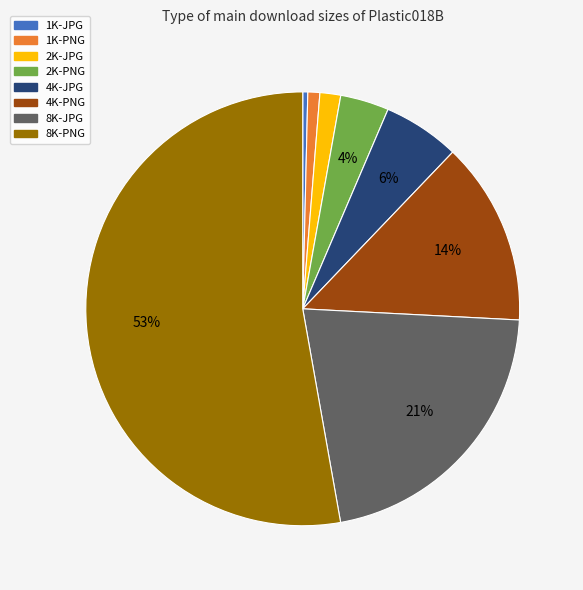

To the nearest percent, what portion does 4K-PNG represent?

14%